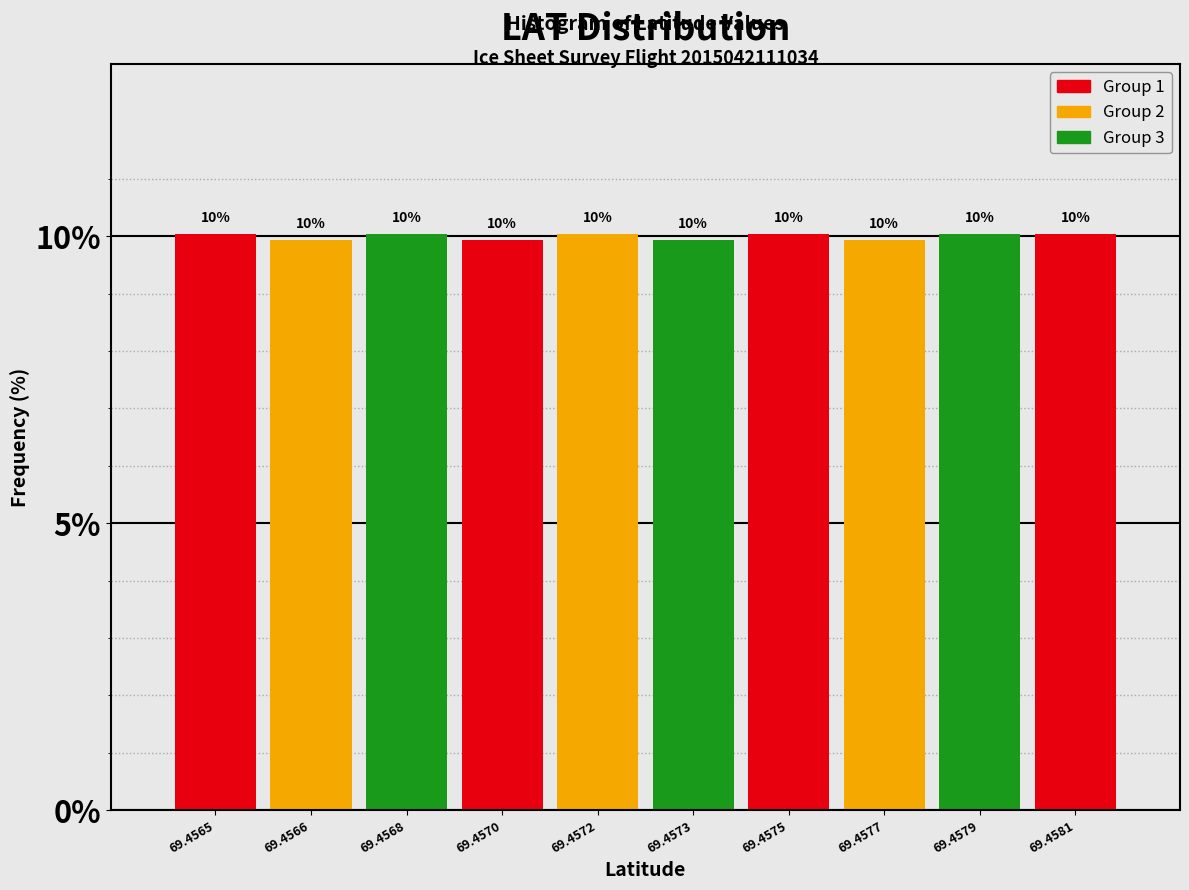

Is it true that the value at 69.4573 is 9.9?

True